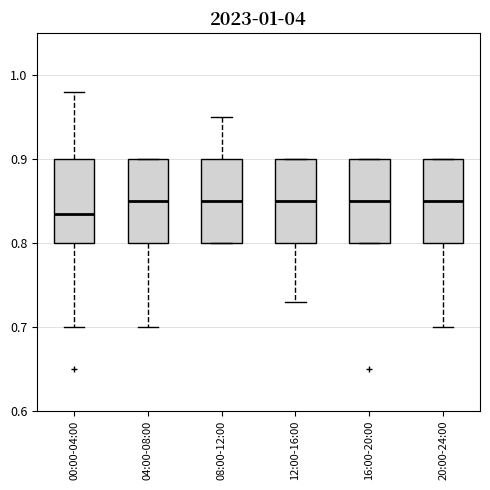

Reading left to right, transcribe this box plot: for each box, give where its median line is, the range the box spans, and where its two whiskers end, as read against the y-axis. The values are not printed on the chart, so give them approximately, as read against the axis.

00:00-04:00: median 0.84, box 0.80 to 0.90, whiskers 0.70 to 0.98
04:00-08:00: median 0.85, box 0.80 to 0.90, whiskers 0.70 to 0.90
08:00-12:00: median 0.85, box 0.80 to 0.90, whiskers 0.80 to 0.95
12:00-16:00: median 0.85, box 0.80 to 0.90, whiskers 0.73 to 0.90
16:00-20:00: median 0.85, box 0.80 to 0.90, whiskers 0.80 to 0.90
20:00-24:00: median 0.85, box 0.80 to 0.90, whiskers 0.70 to 0.90